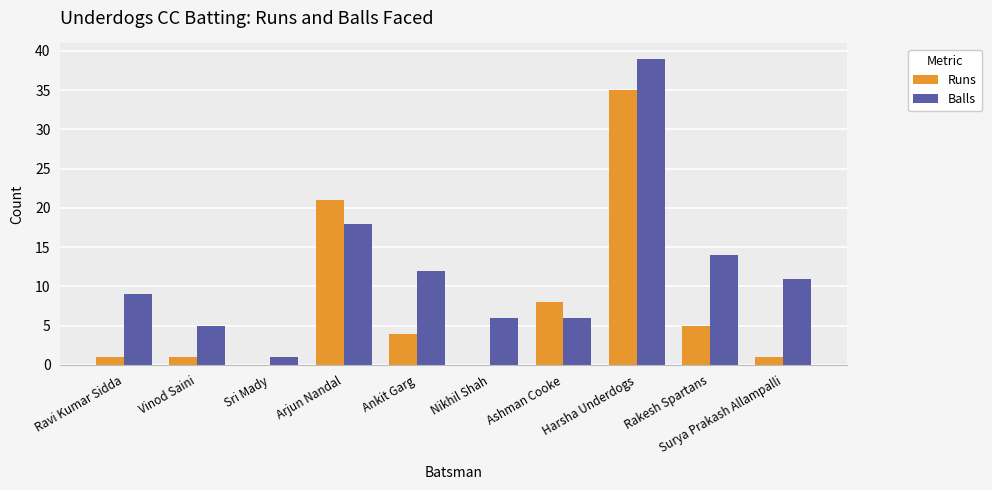

Reading right to left, list all the values displayed in this chart.

Runs: 1	5	35	8	0	4	21	0	1	1
Balls: 11	14	39	6	6	12	18	1	5	9